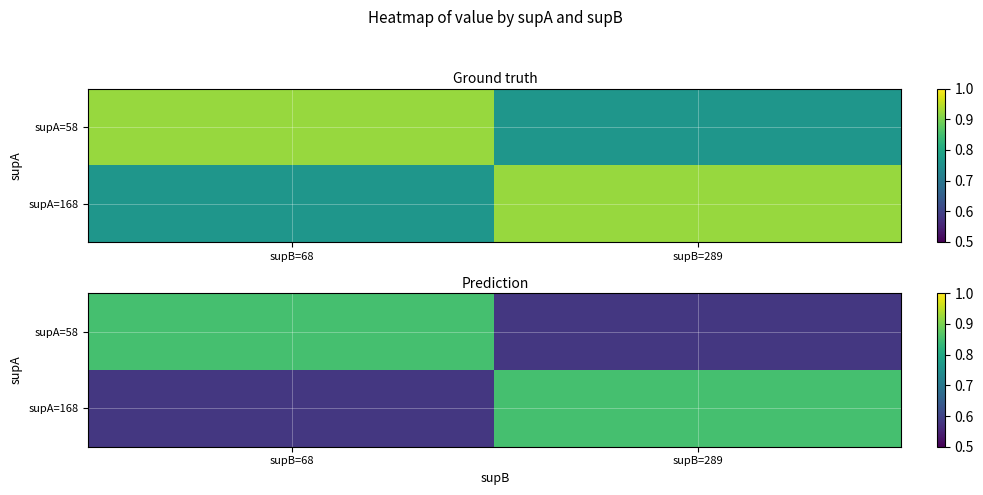

What is the total value across all series at supB=289?

1.4